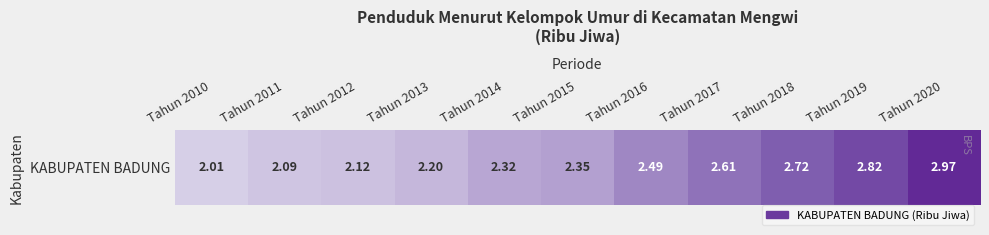

Reading left to right, list all the values displayed in this chart.

2.0	2.1	2.1	2.2	2.3	2.4	2.5	2.6	2.7	2.8	3.0